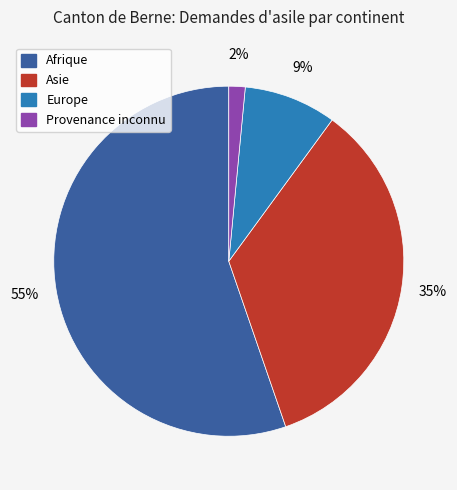

To the nearest percent, what is the average slice percentage?

25%